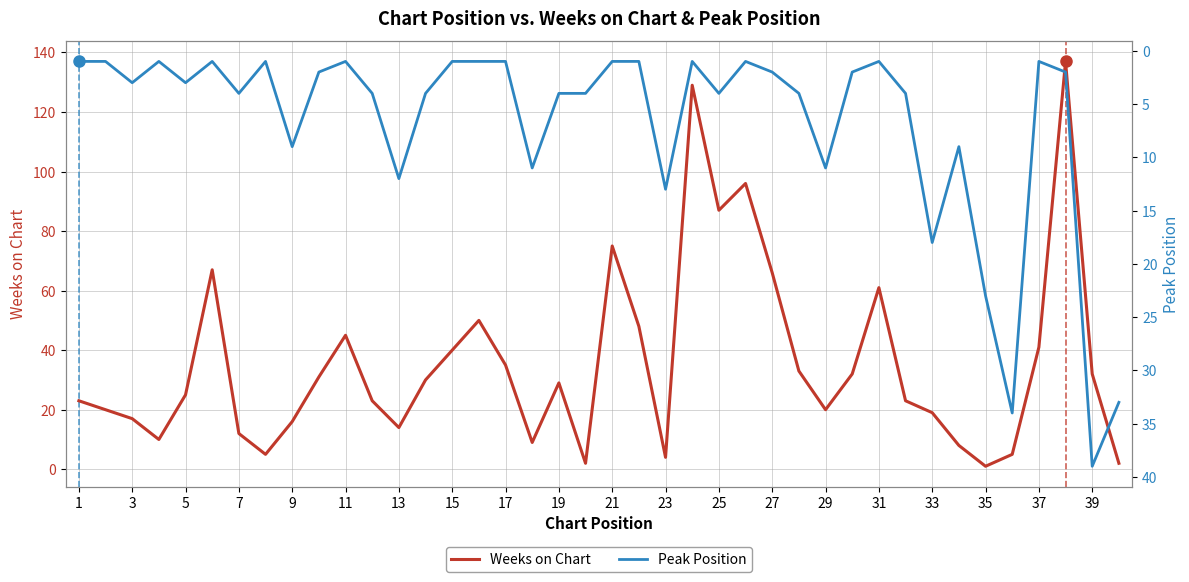

True or false: Peak Position and Weeks on Chart cross at least once.

True